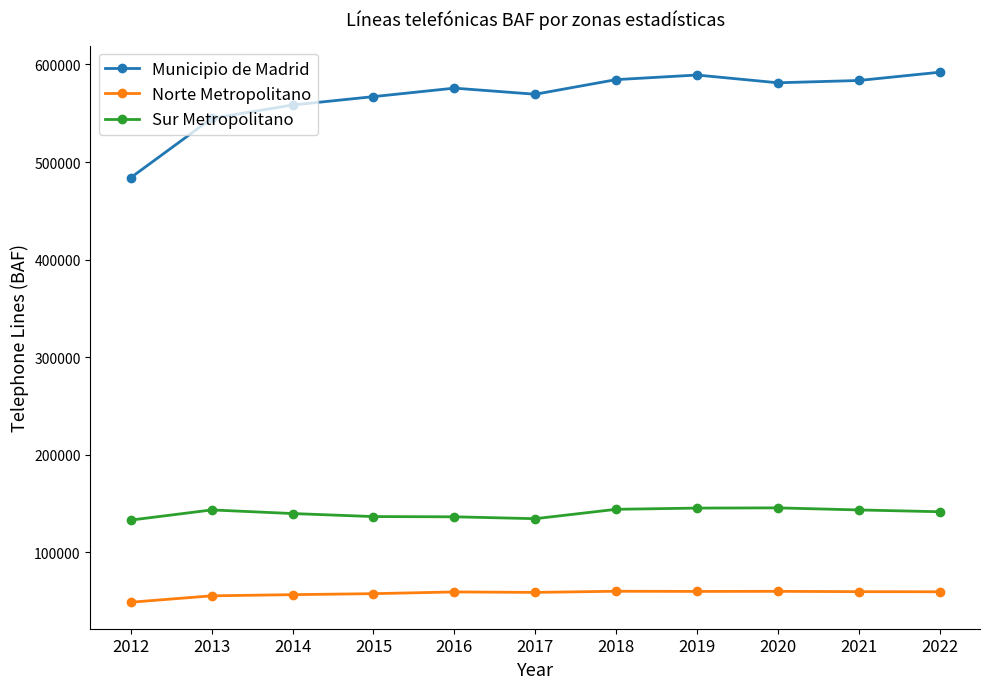

At which label is Municipio de Madrid closest to 538025?

2013